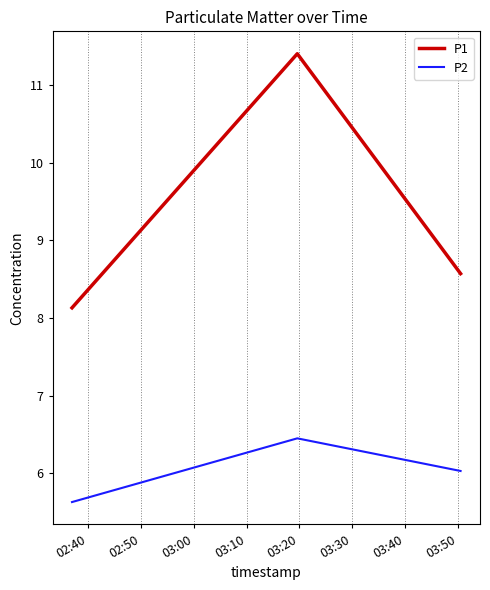

What is the minimum value for P1?

8.1